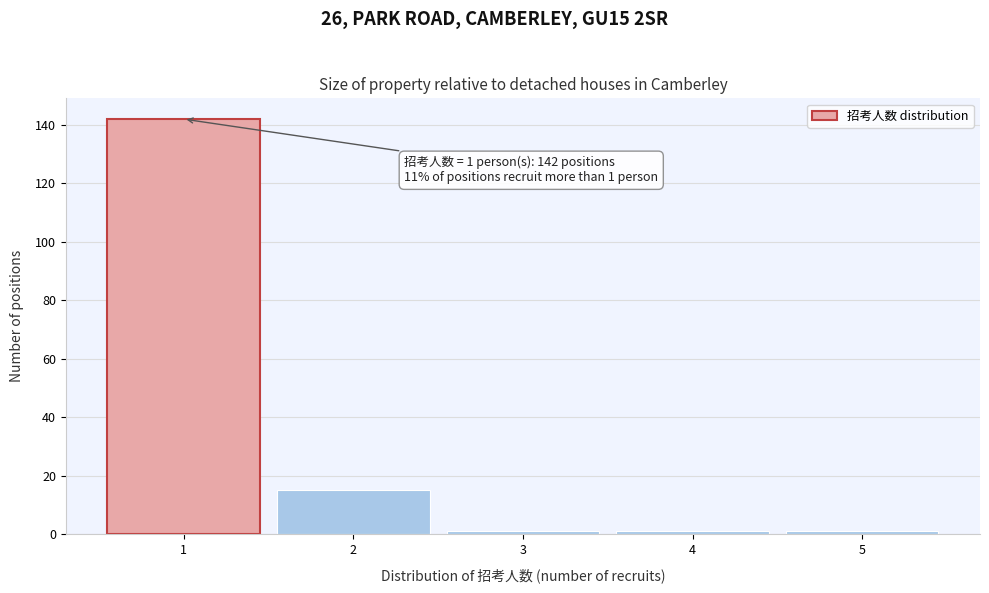

Over which range of the x-axis is the bar tallest?

0.5 to 1.5